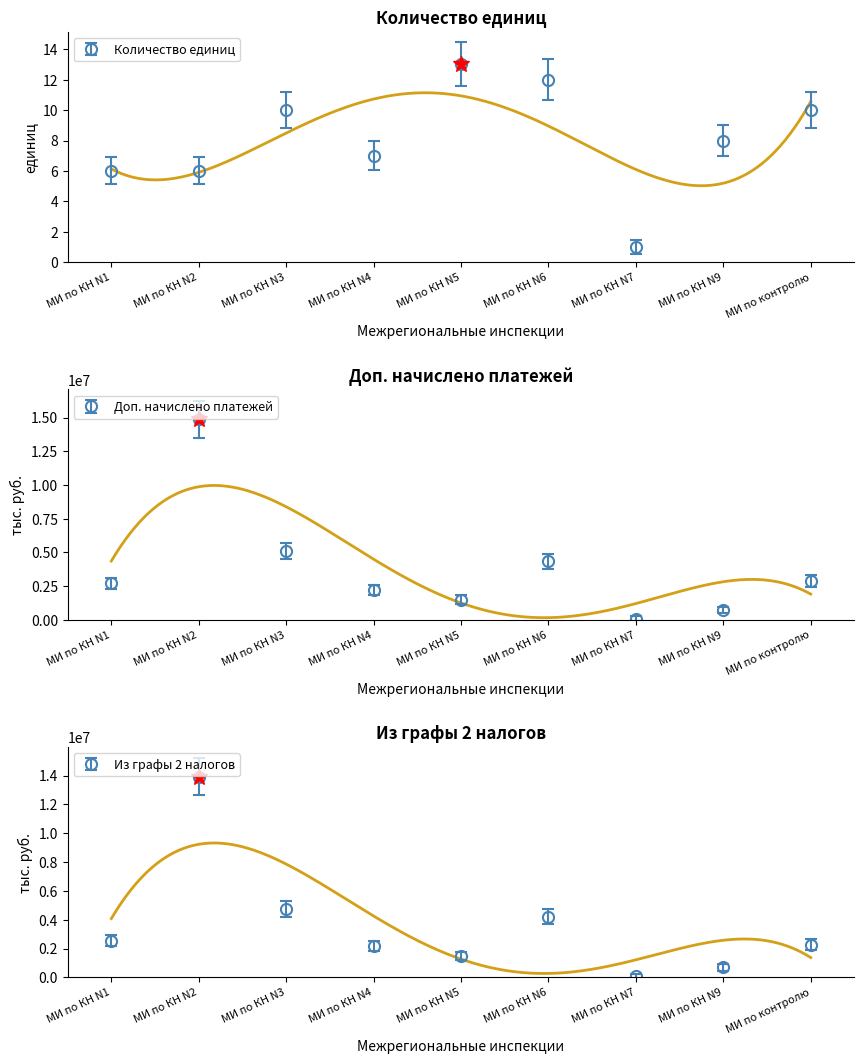

At which label does Из графы 2 налогов reach its minimum?

МИ по КН N7